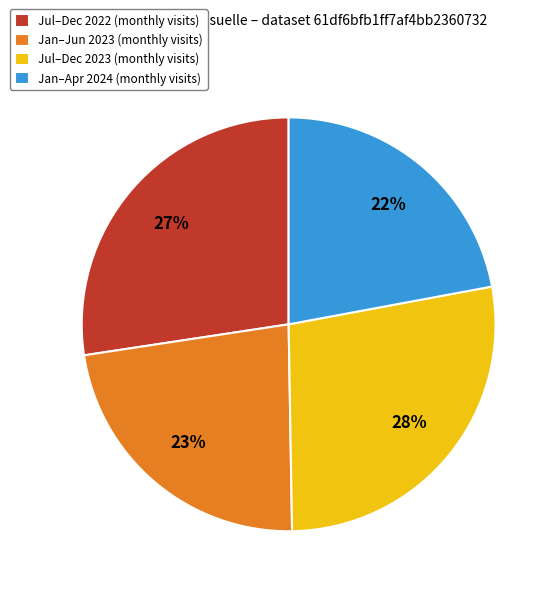

How many slices are in this pie chart?

4